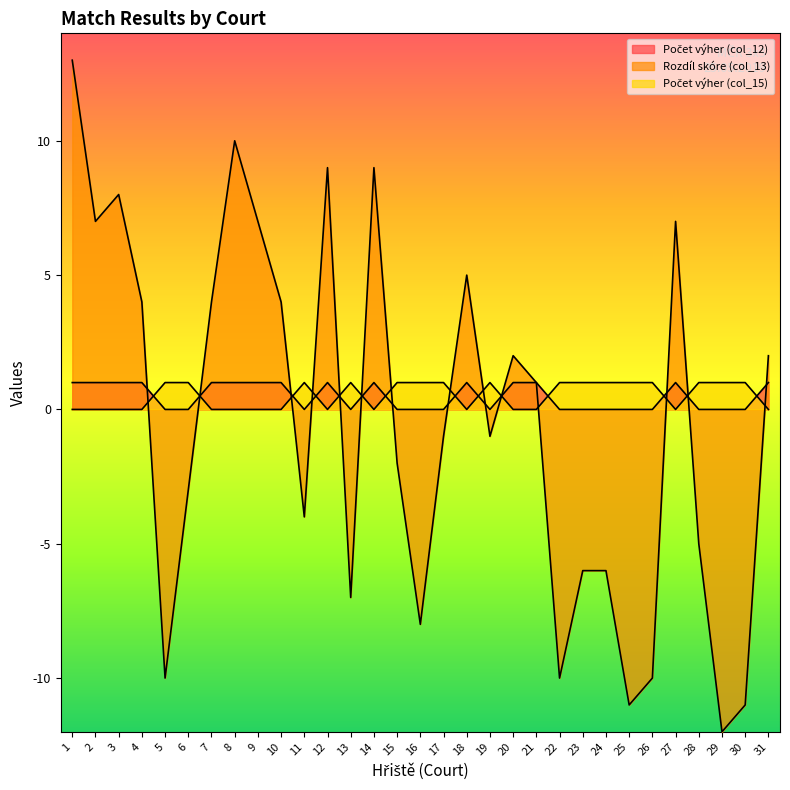

List the series in order of their peak value, highest first.

Rozdíl skóre (col_13), Počet výher (col_12), Počet výher (col_15)